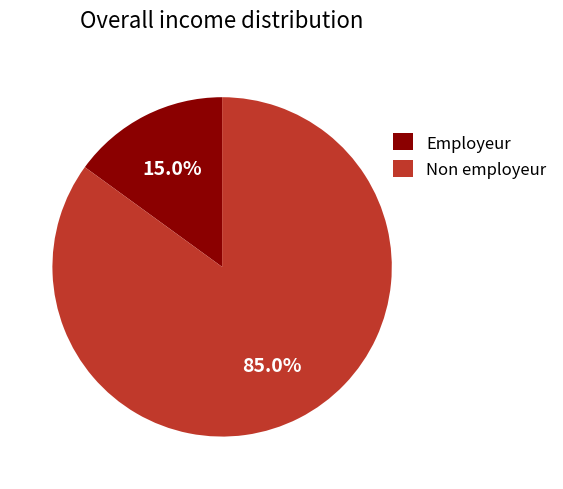

Is the sum of Non employeur and Employeur greater than half?

Yes